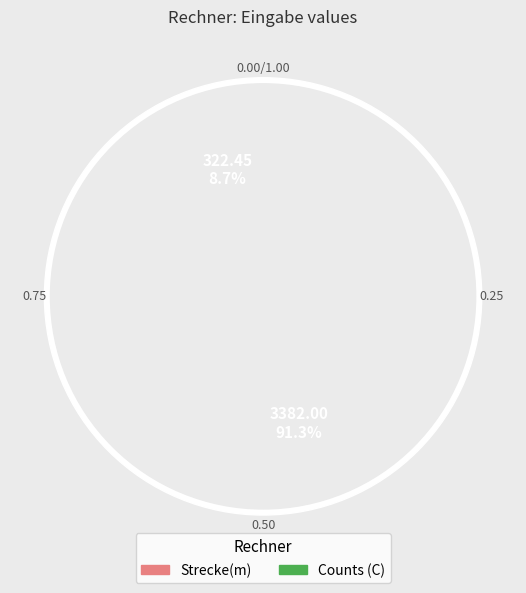

What is the largest slice in the pie chart?

Counts (C)